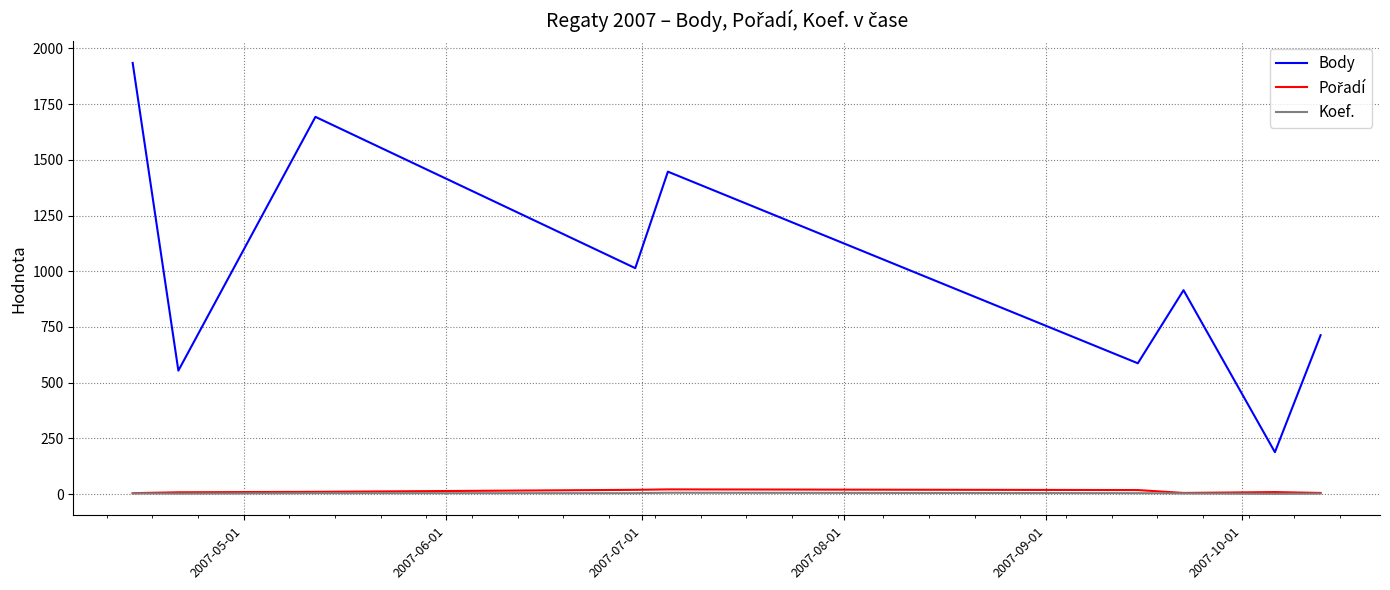

True or false: Koef. and Body intersect in this chart.

False